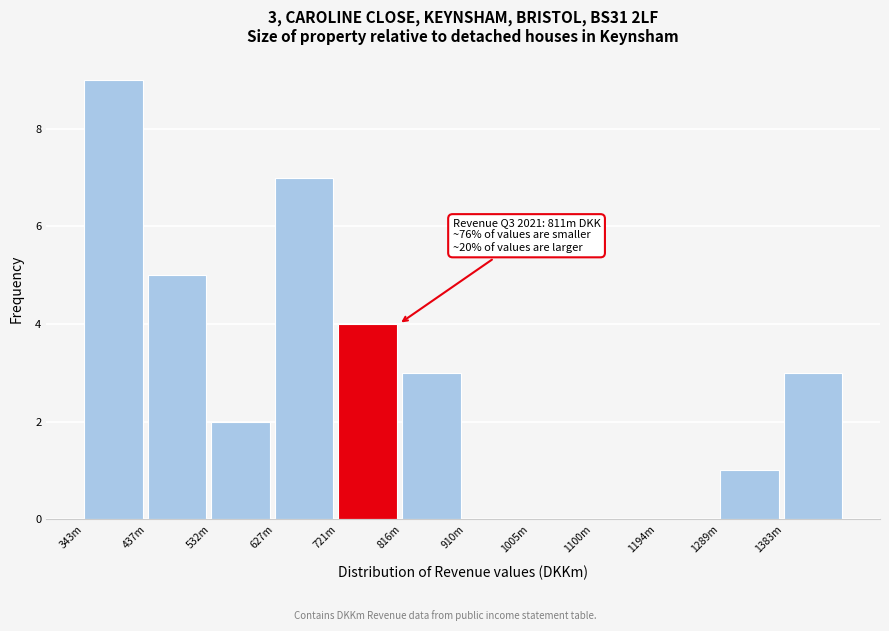

Reading right to left, list all the values displayed in this chart.

1383m=3	1289m=1	1194m=0	1100m=0	1005m=0	910m=0	816m=3	721m=4	627m=7	532m=2	437m=5	343m=9